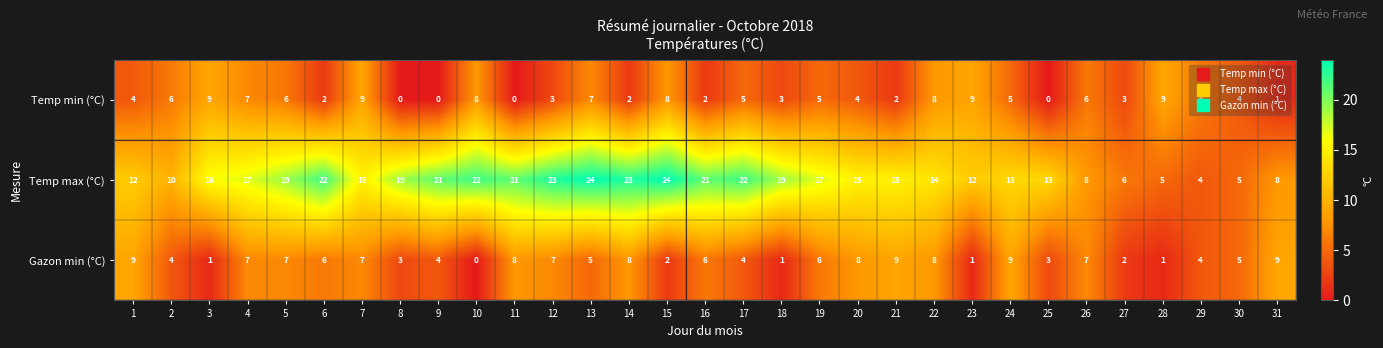

At how many categories does at least one series exceed 11?

24